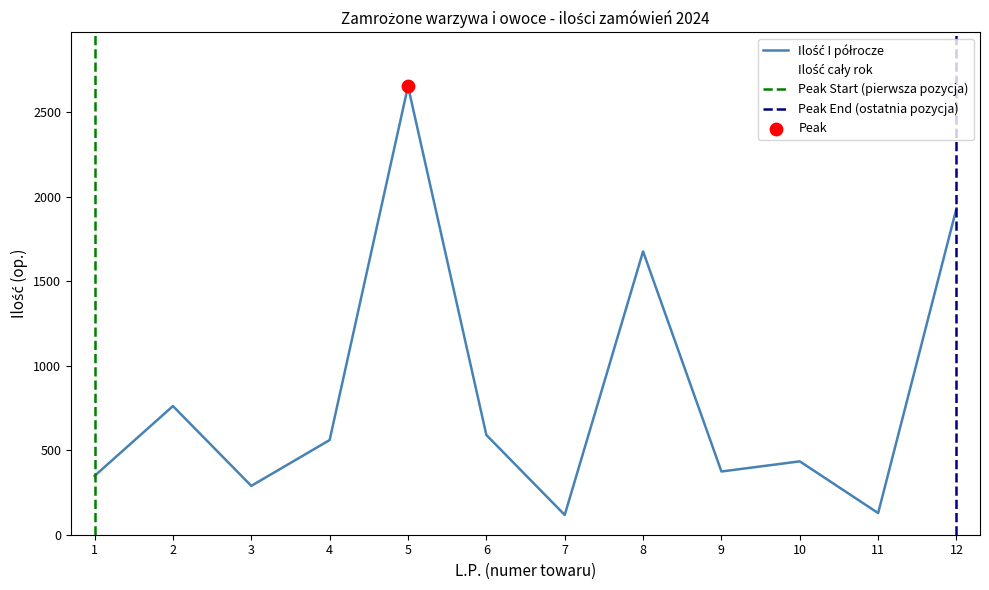

Is the value of Ilość I półrocze at 1 greater than the value of Ilość cały rok at 7?

Yes